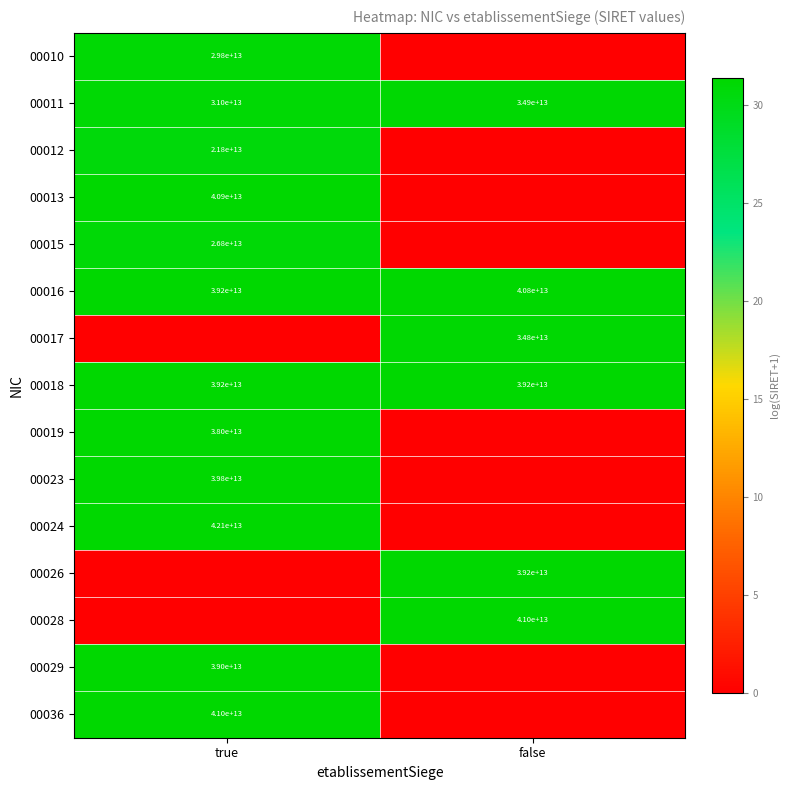

List the labels in order of 00016 value, smallest first.

true, false